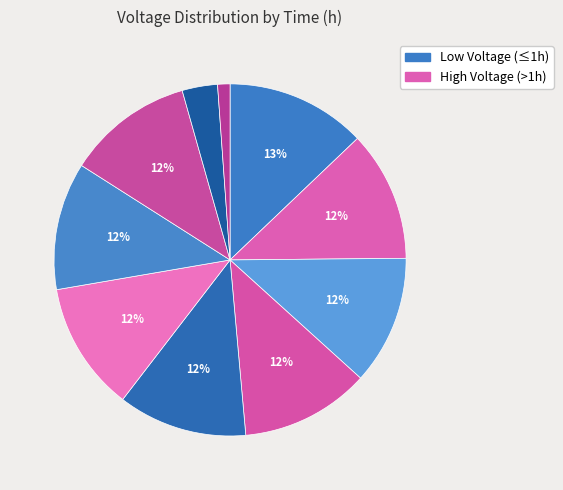

How many slices are in this pie chart?

10